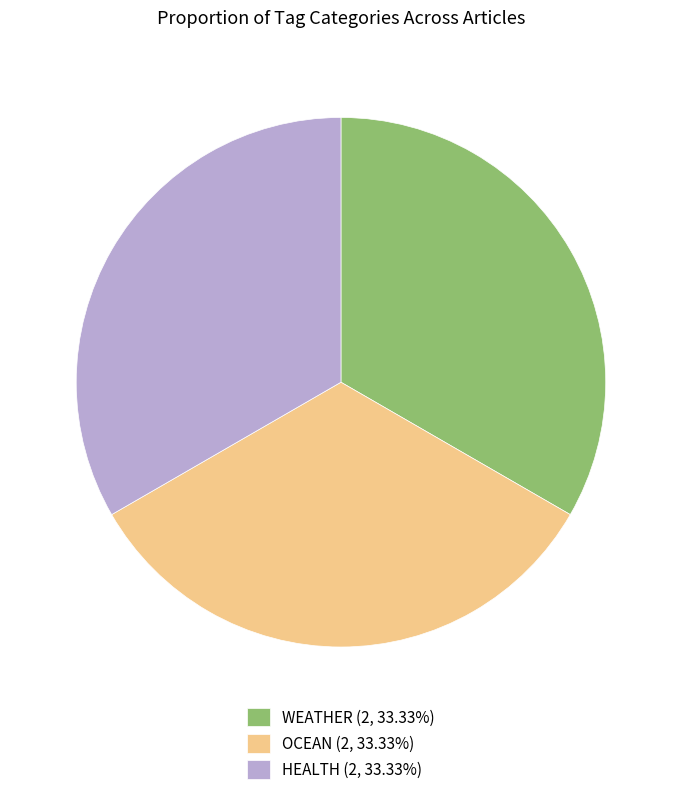

The OCEAN slice represents 11% of the pie. True or false?

False